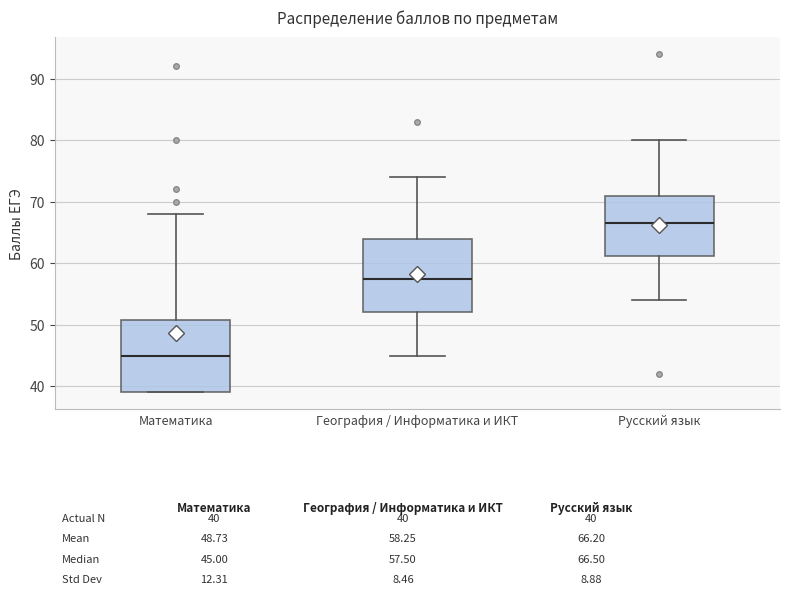

Which box's median line is the highest?

Русский язык